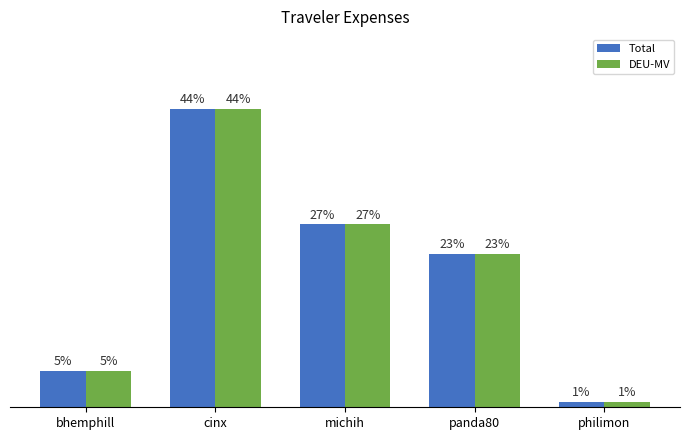

Is it true that DEU-MV equals 1.9 at philimon?

False